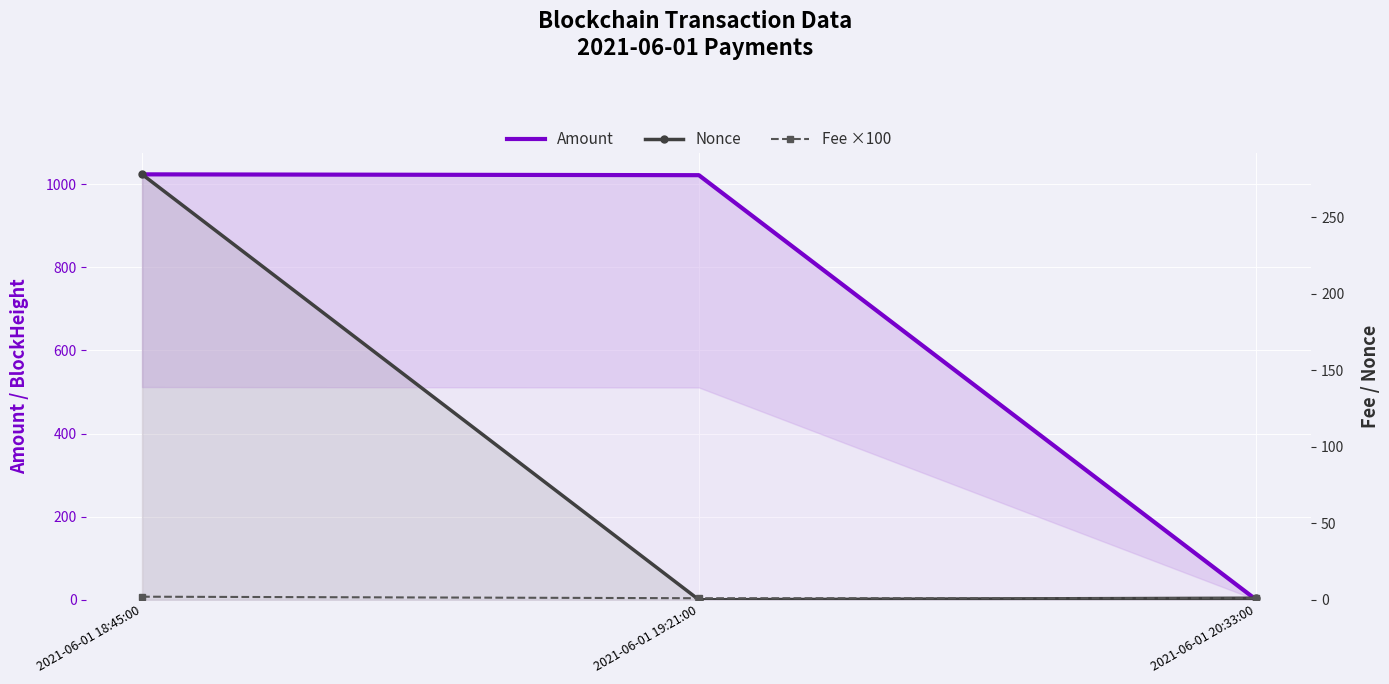

What is the total value across all series at 2021-06-01 18:45:00?

1304.0